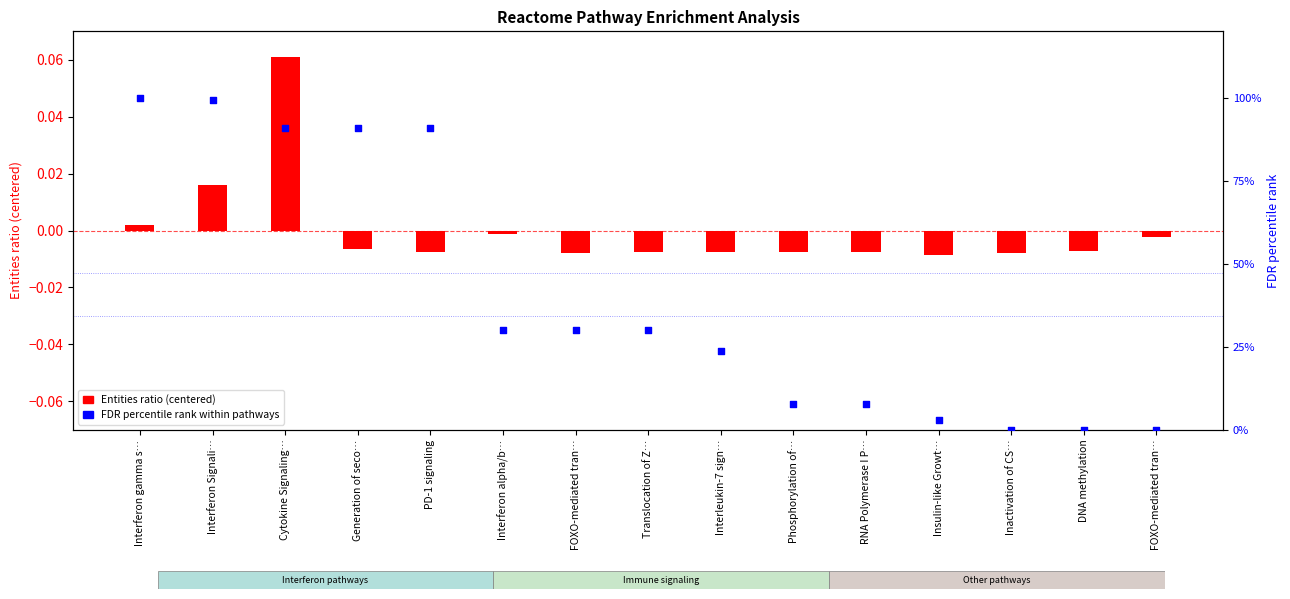

Which series has the largest total across all categories?

FDR percentile